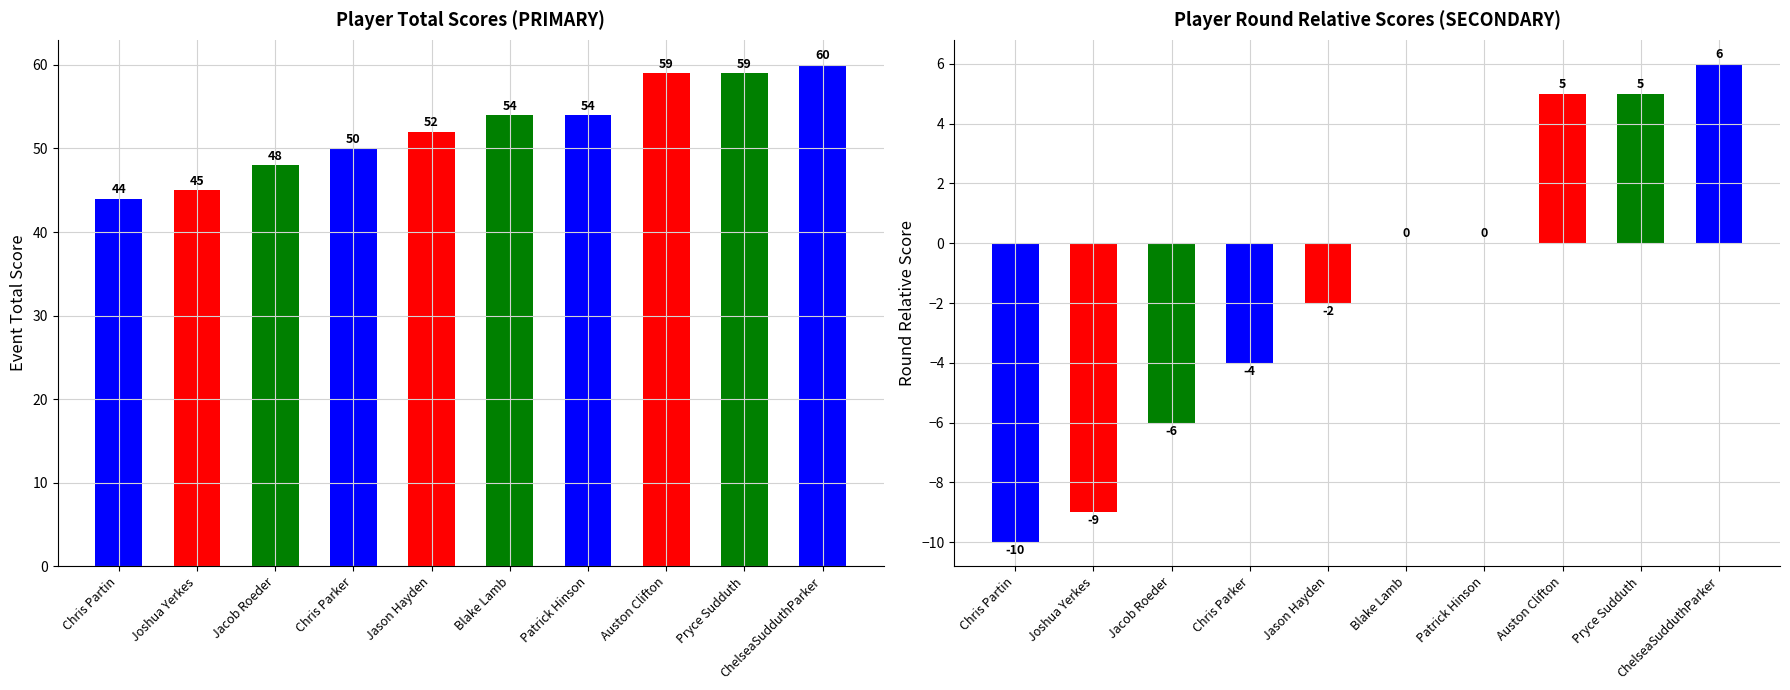

At how many categories does at least one series exceed -2?

10